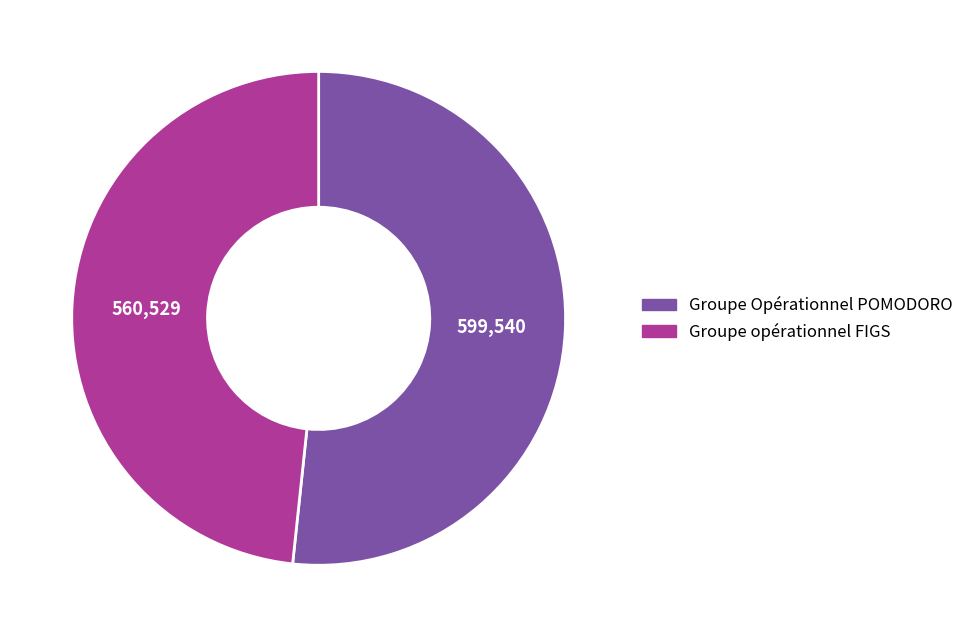

Do Groupe Opérationnel POMODORO and Groupe opérationnel FIGS together represent more than half of the pie?

Yes